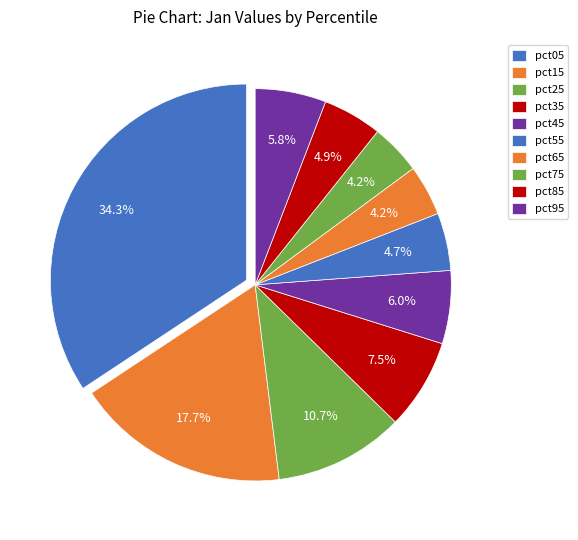

True or false: pct65 accounts for 17% of the total.

False